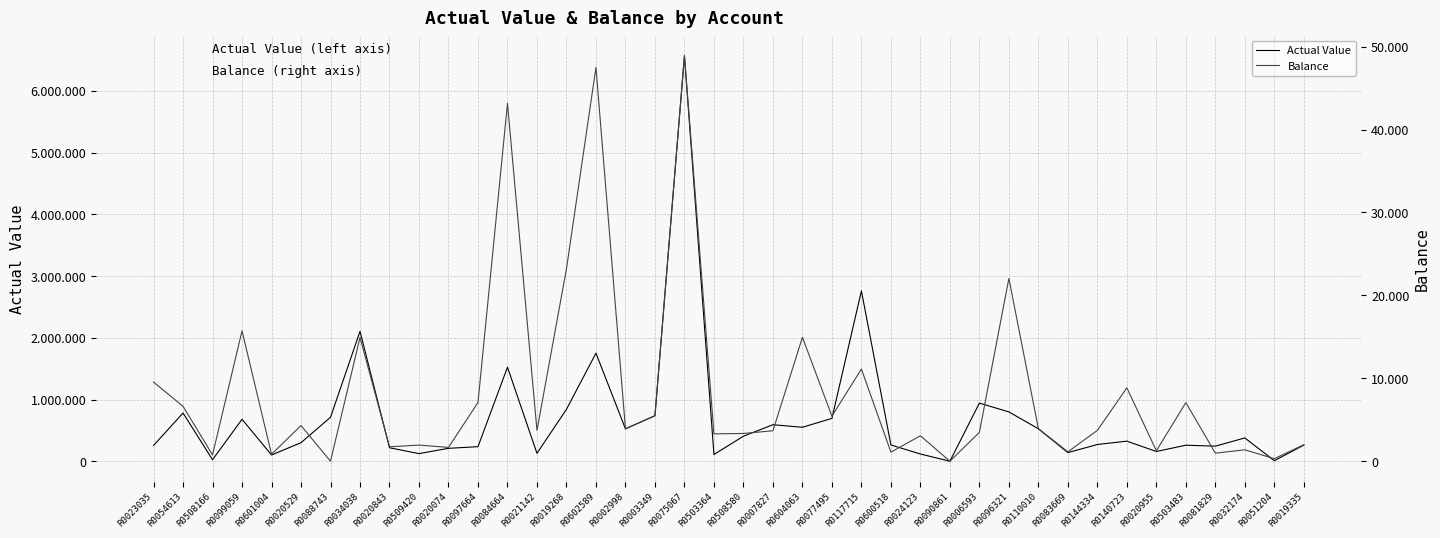

What is the sum of all Actual Value values?

27654094.0